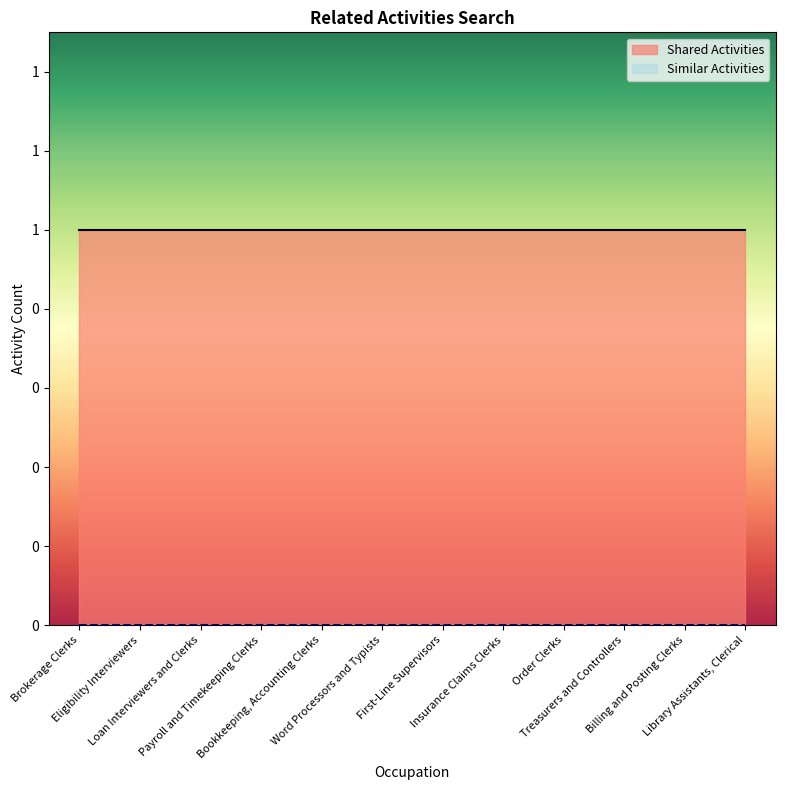

Between Insurance Claims Clerks and Eligibility Interviewers, which is larger?

Insurance Claims Clerks